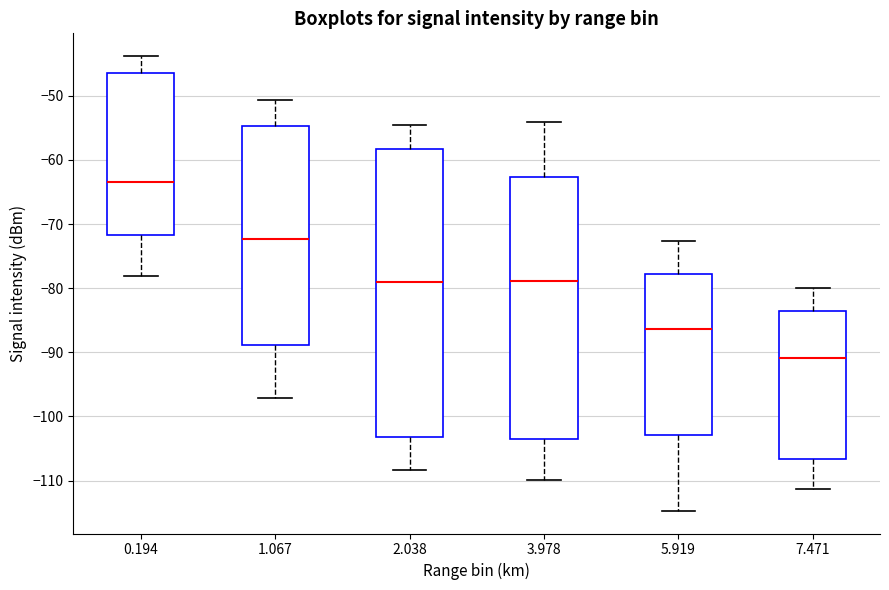

Where does the upper whisker of the box at x = 1.067 end on the y-axis? The values are not printed on the chart, so give them approximately, as read against the axis.

-51